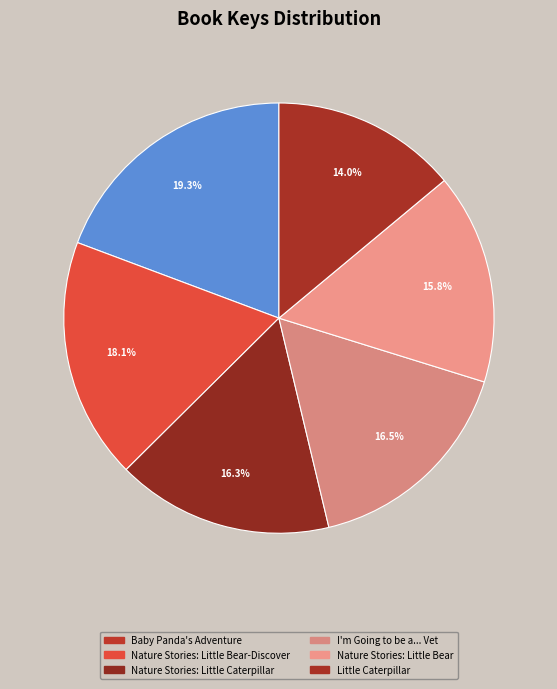

Does any single category account for the majority?

No